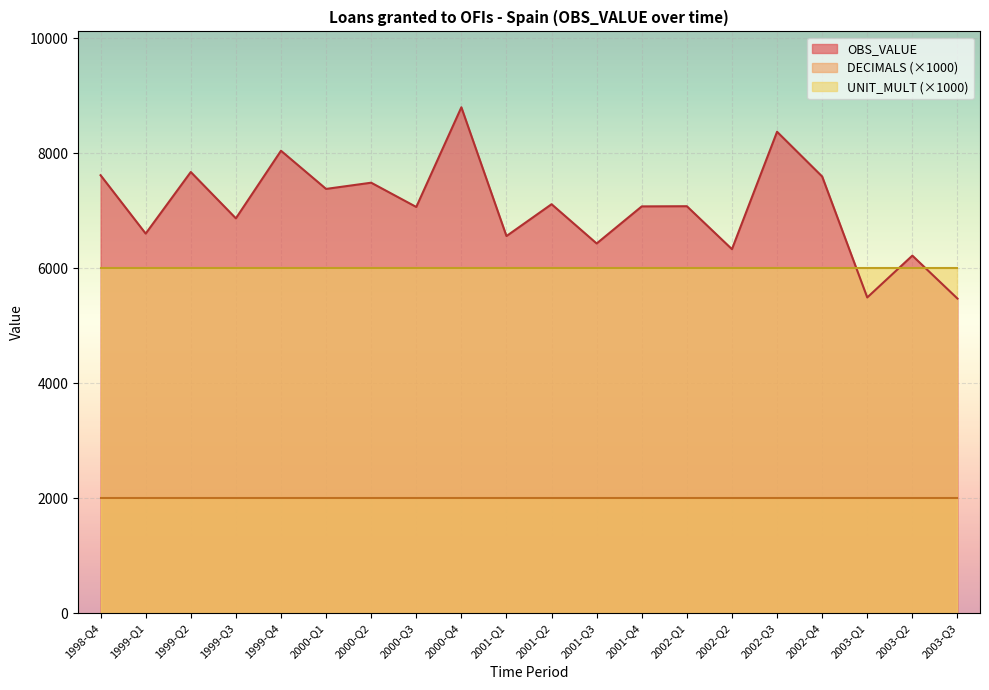

Which series has the largest range (max minus min)?

OBS_VALUE